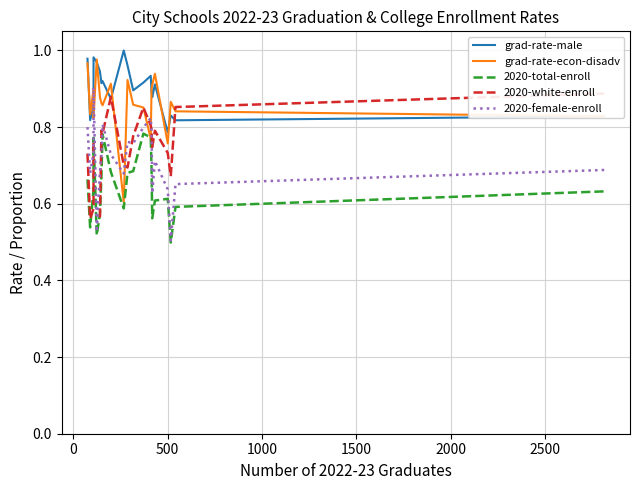

What is the value of the 2020-total-enroll point at the 17th from the left?

0.6